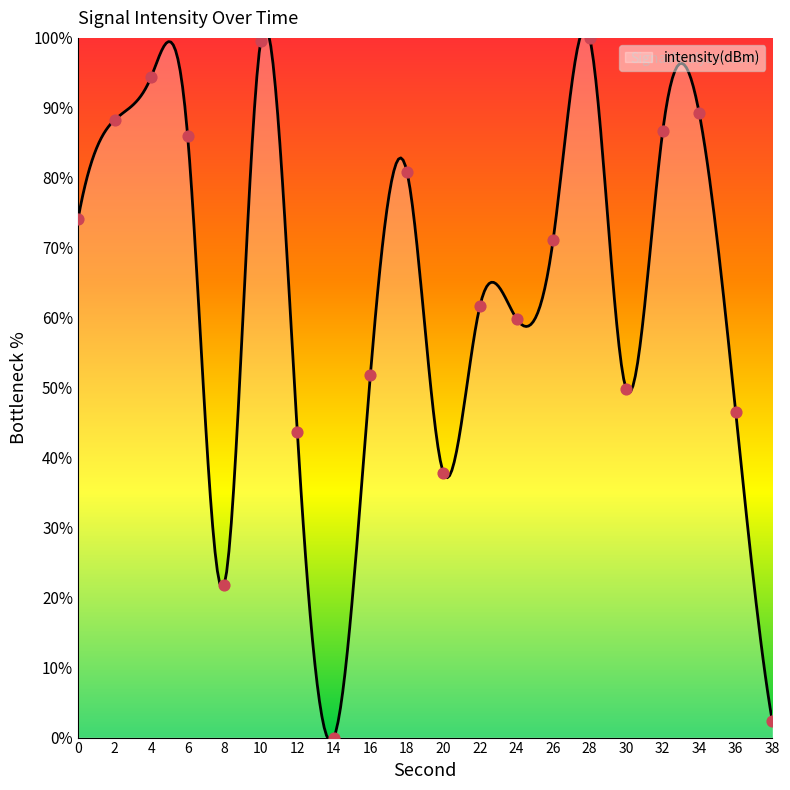

Approximately how many times larger is the value at 34 compared to 4?

0.9